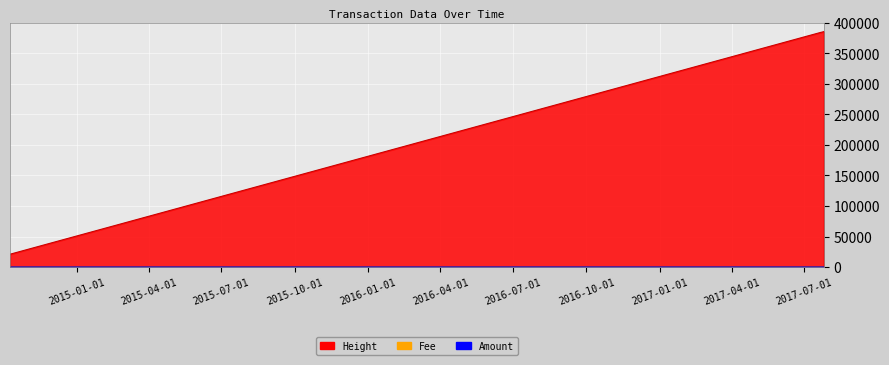

How many lines are shown in the chart?

3